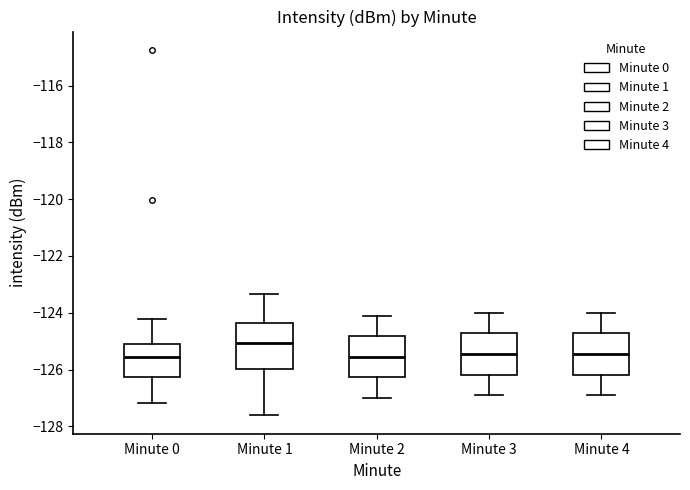

Which box has the highest median line?

Minute 1